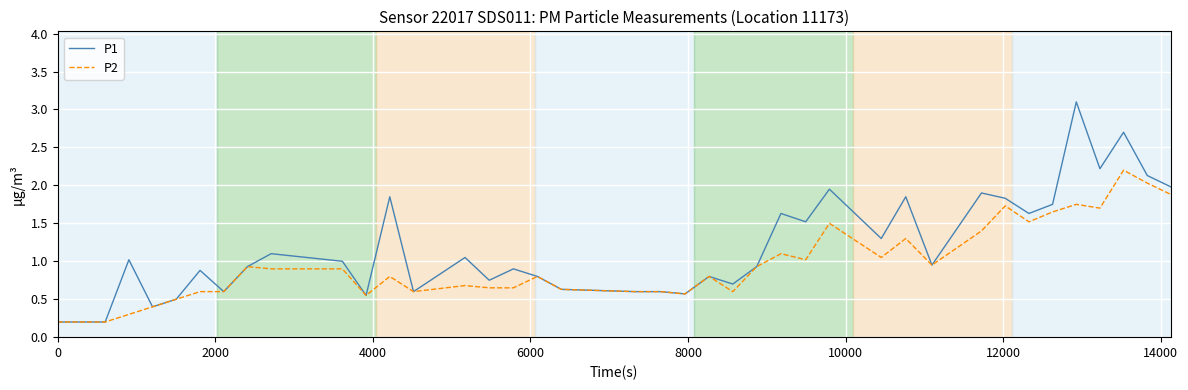

What is the difference between the maximum and minimum values in the P1 series?

2.9